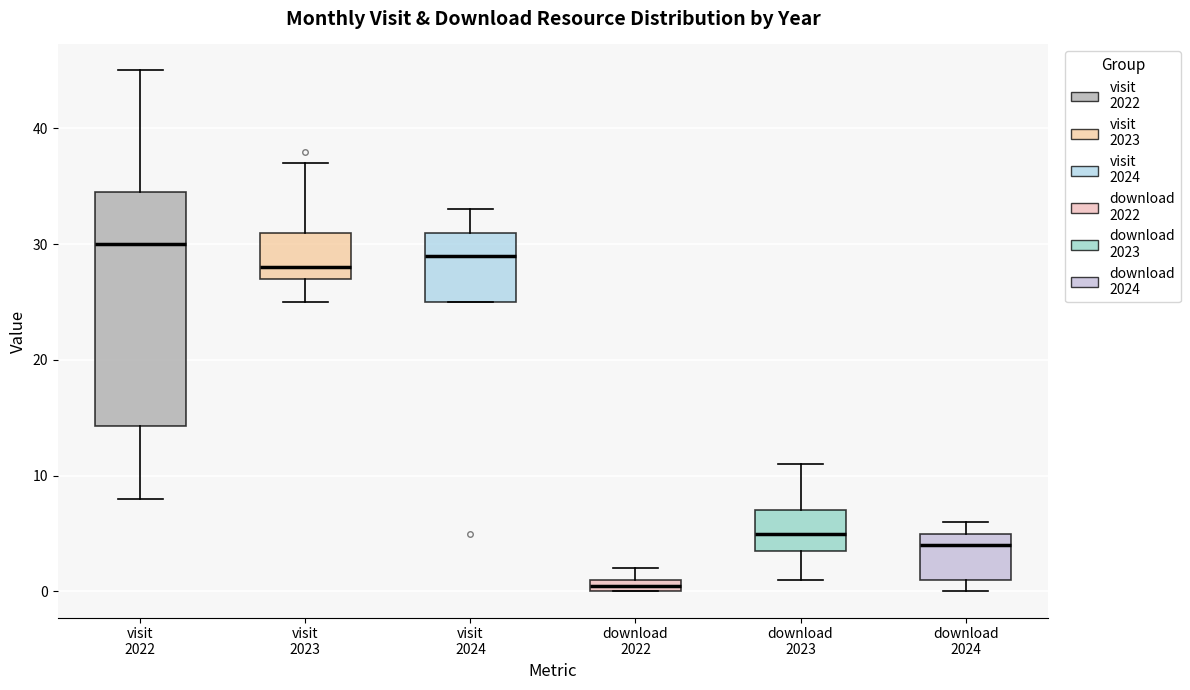

Which box's median line is the highest?

visit 2022